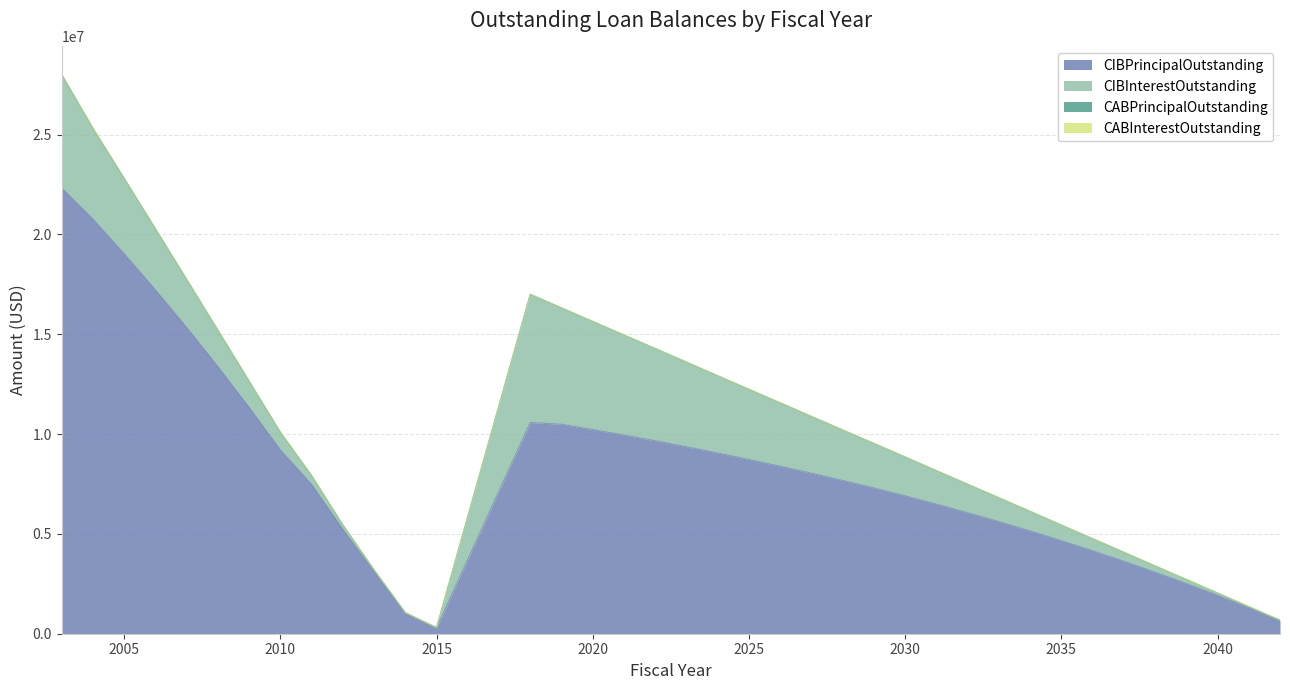

What is the value of the CIBPrincipalOutstanding point at the 27th from the left?

6490000.0